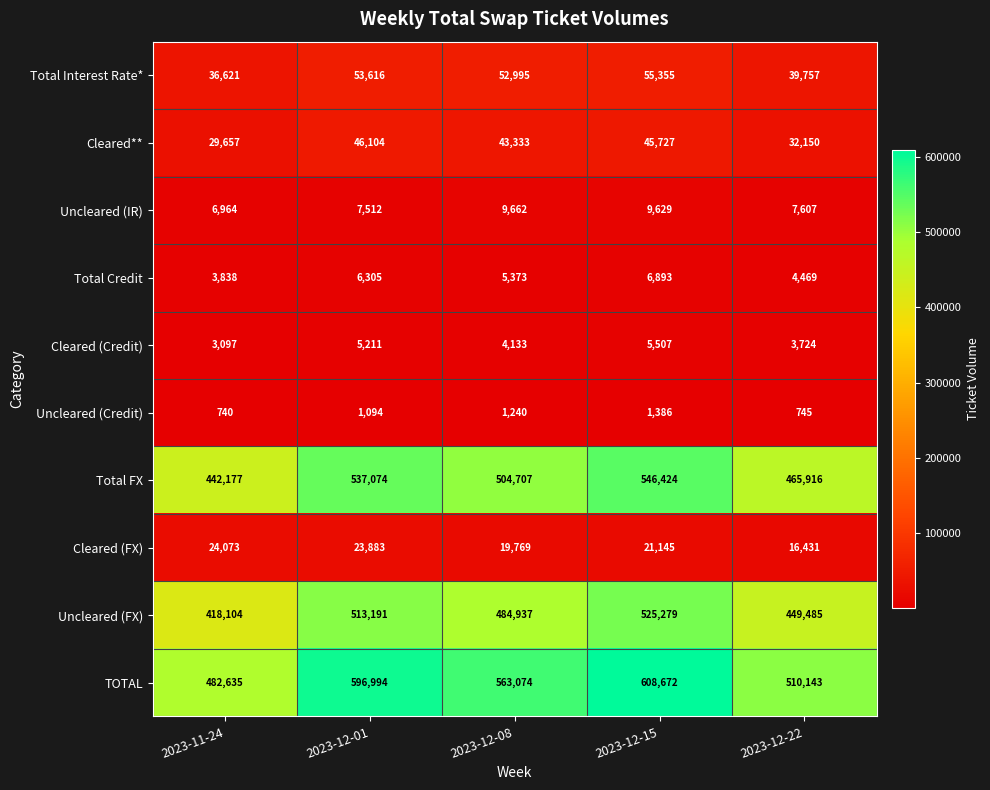

Count the number of categories in the chart.

5